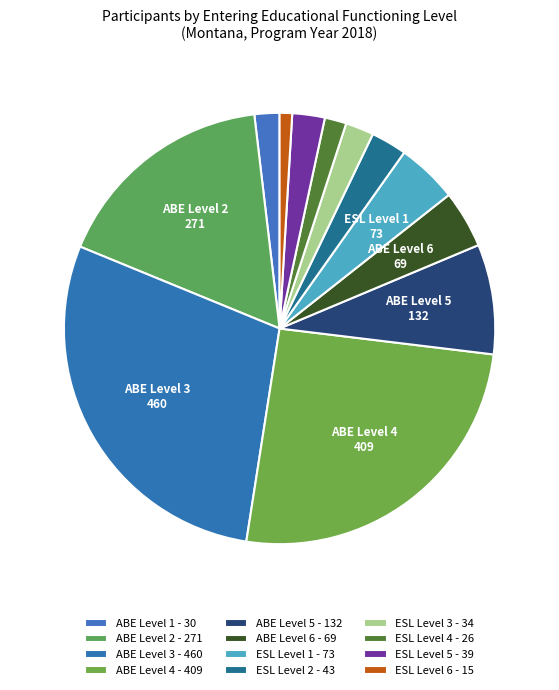

The ESL Level 6 slice represents 1% of the pie. True or false?

True